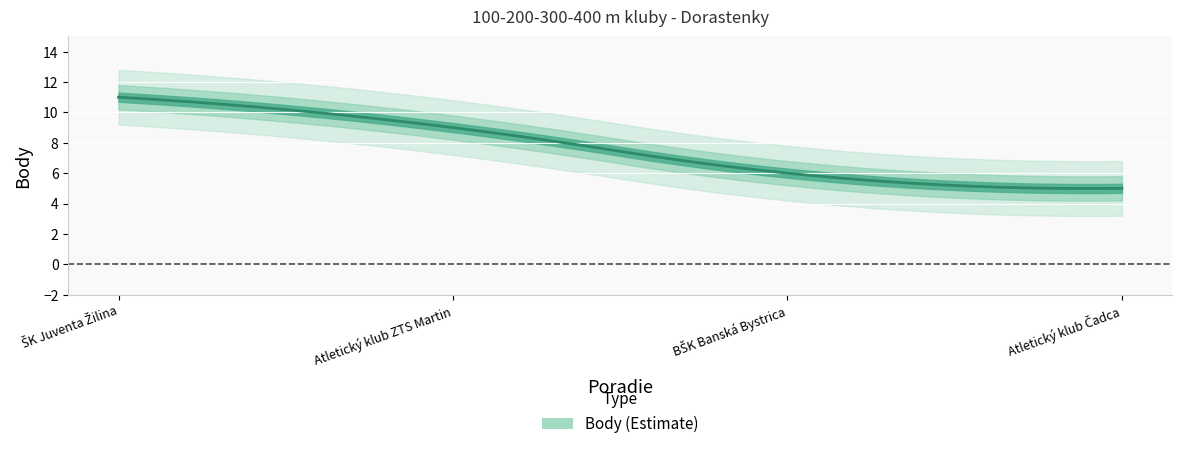

Reading left to right, extract all data points from this chart.

11	9	6	5